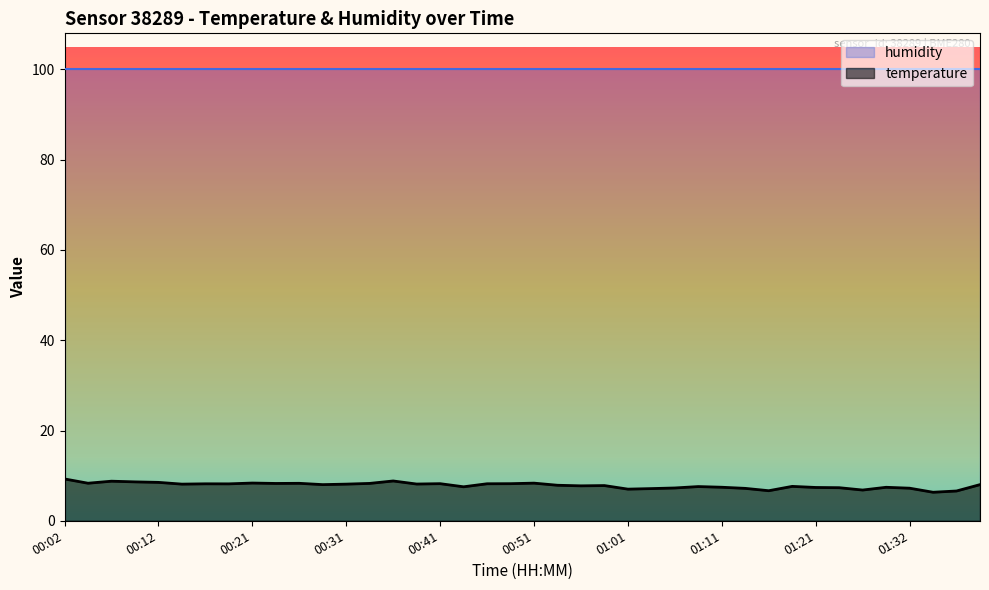

What is the minimum value shown in the chart?

6.3